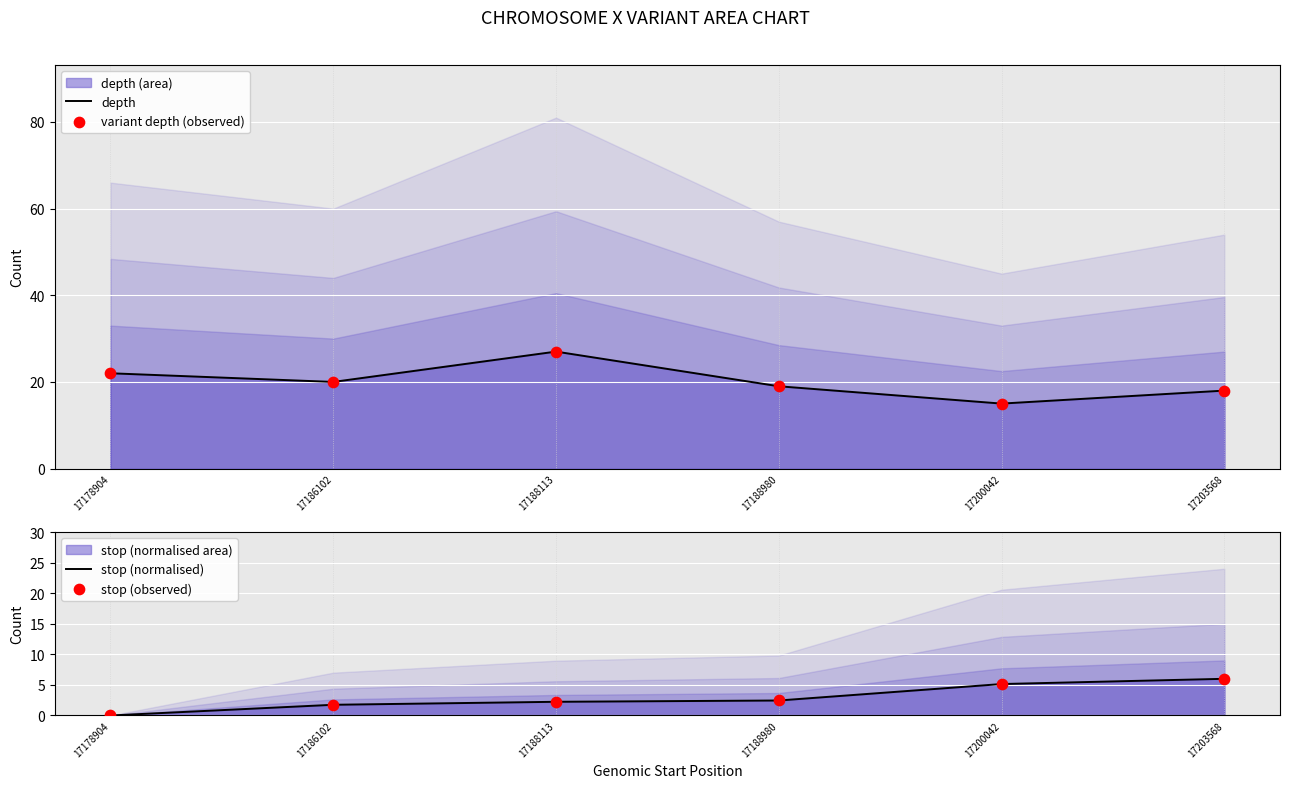

At how many categories does at least one series exceed 9?

6